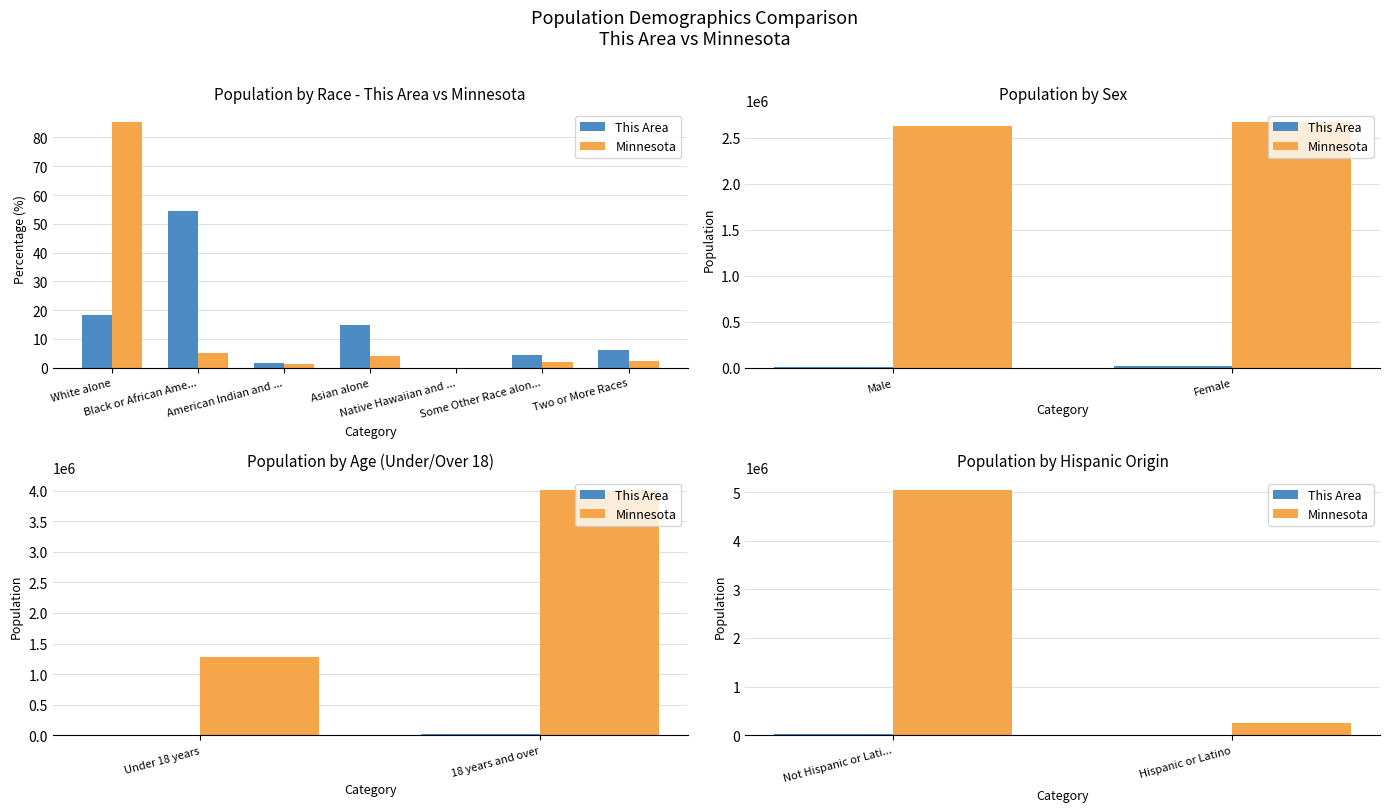

Reading right to left, extract all data points from this chart.

This Area: 2329	25099
Minnesota: 250258	5053667